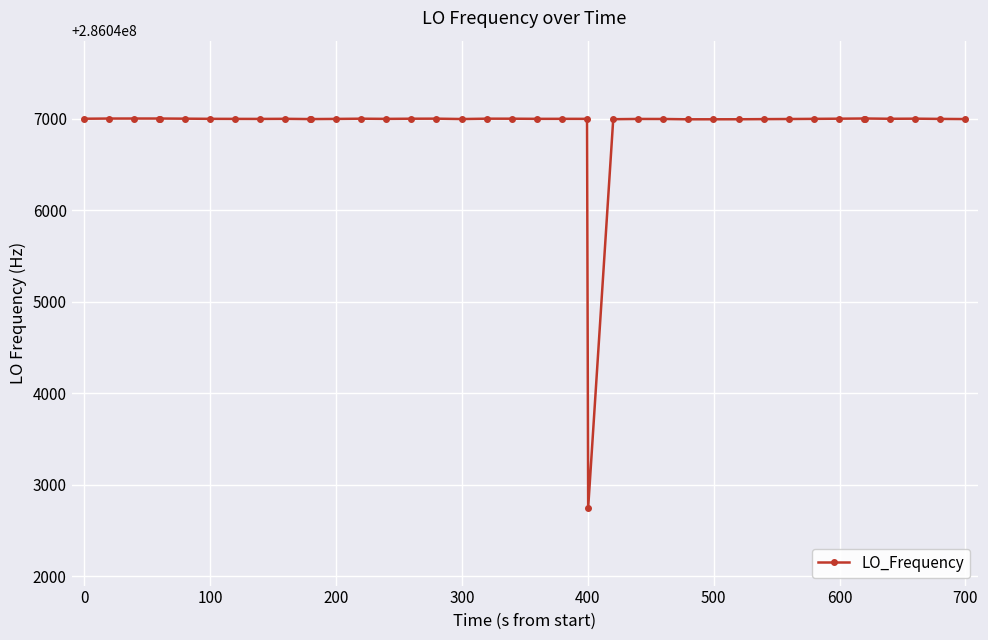

True or false: the data has more than 1 interior local peaks.

True